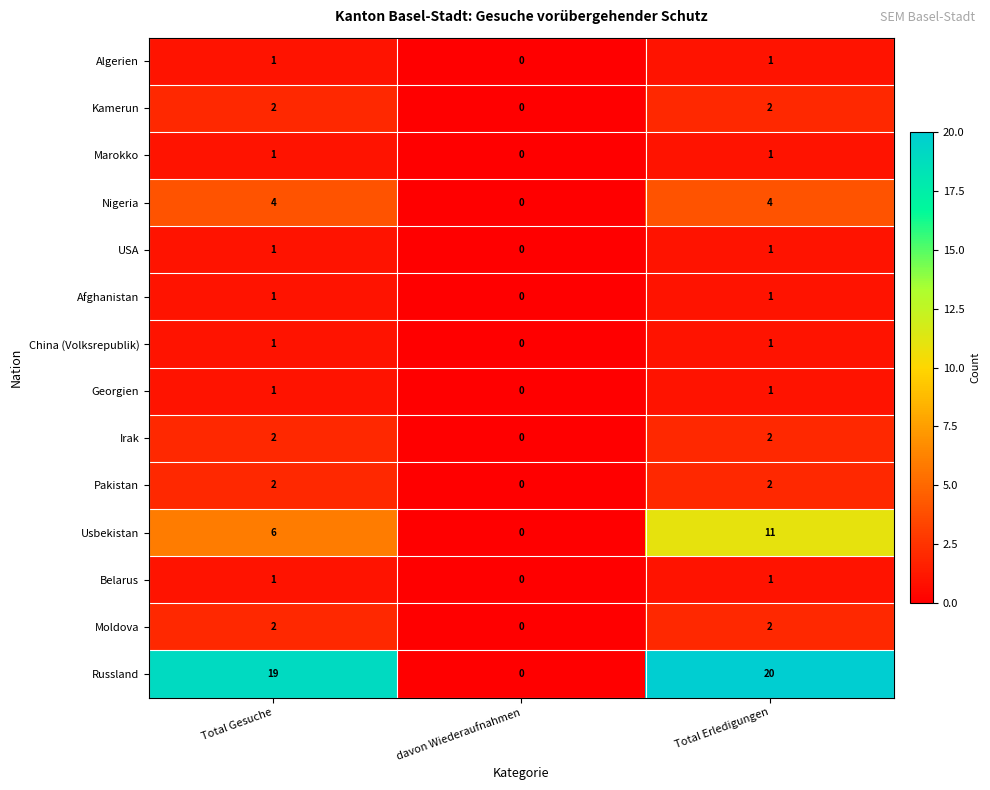

Which series has the widest spread of values?

Russland